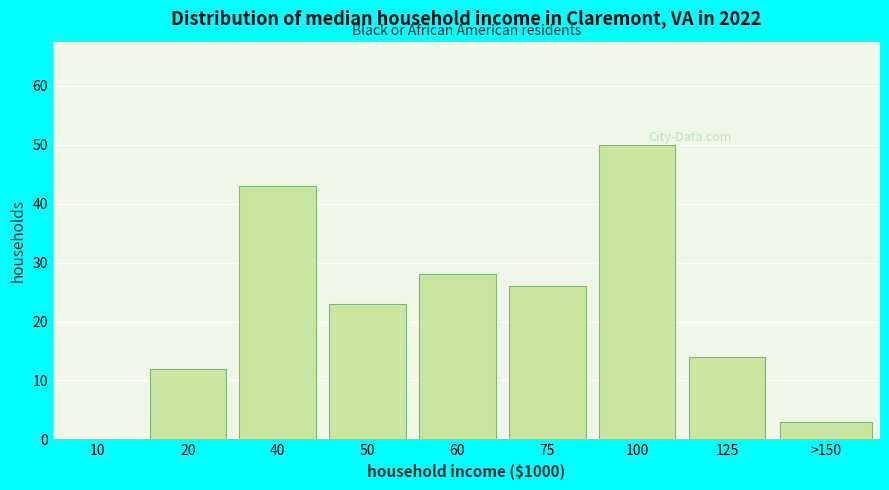

Reading right to left, list all the values displayed in this chart.

>150=3	125=14	100=50	75=26	60=28	50=23	40=43	20=12	10=0